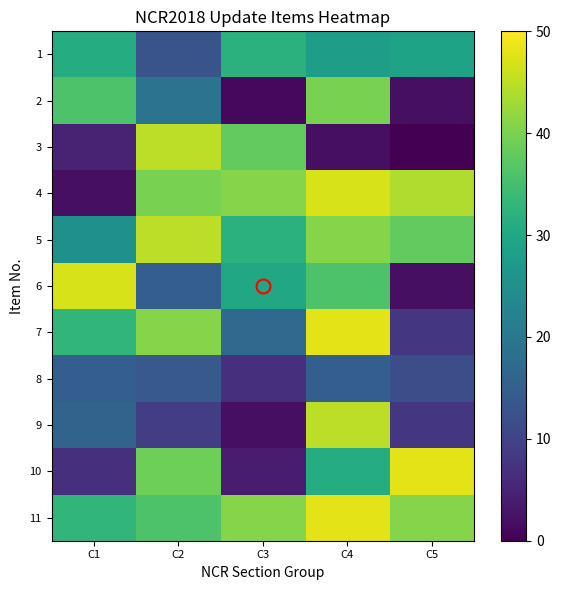

Which label corresponds to the largest value in the chart?

C4